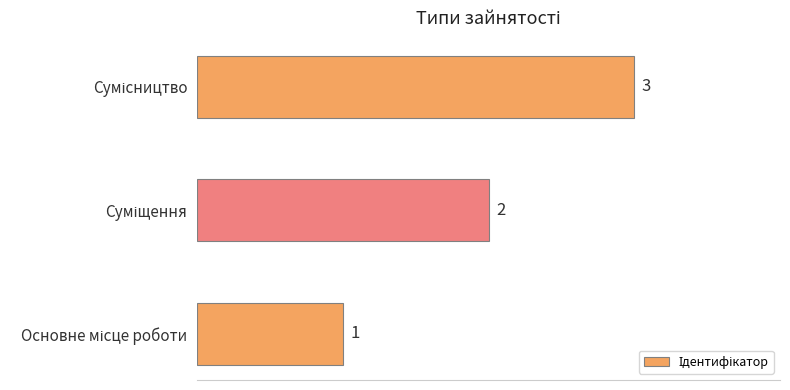

What is the maximum value shown in the chart?

3